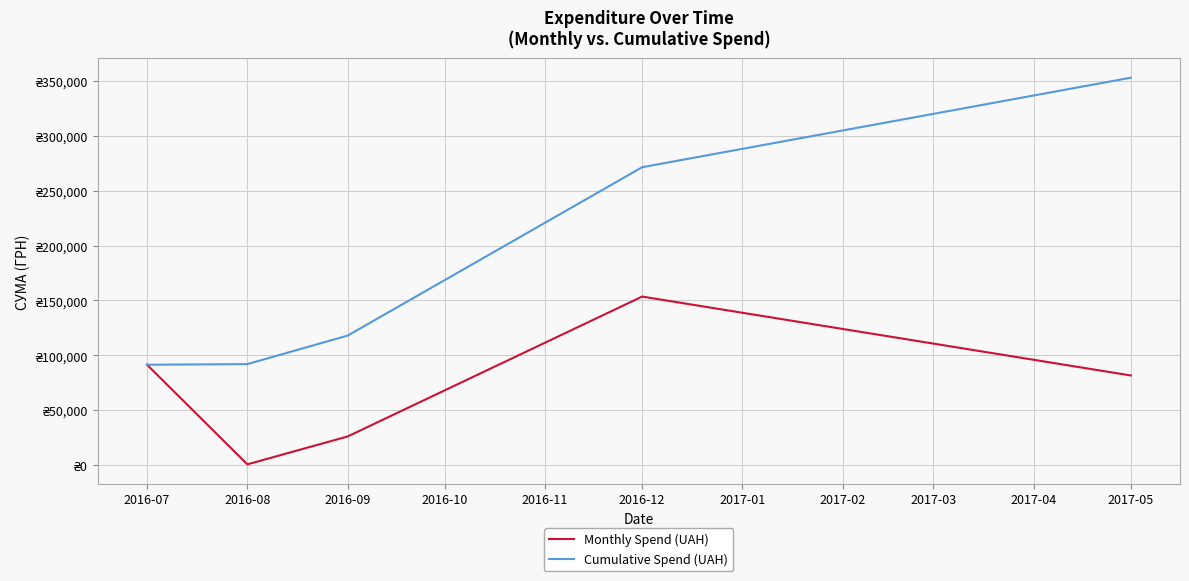

Rank the series by their average value, from highest to lowest.

Cumulative Spend (UAH), Monthly Spend (UAH)